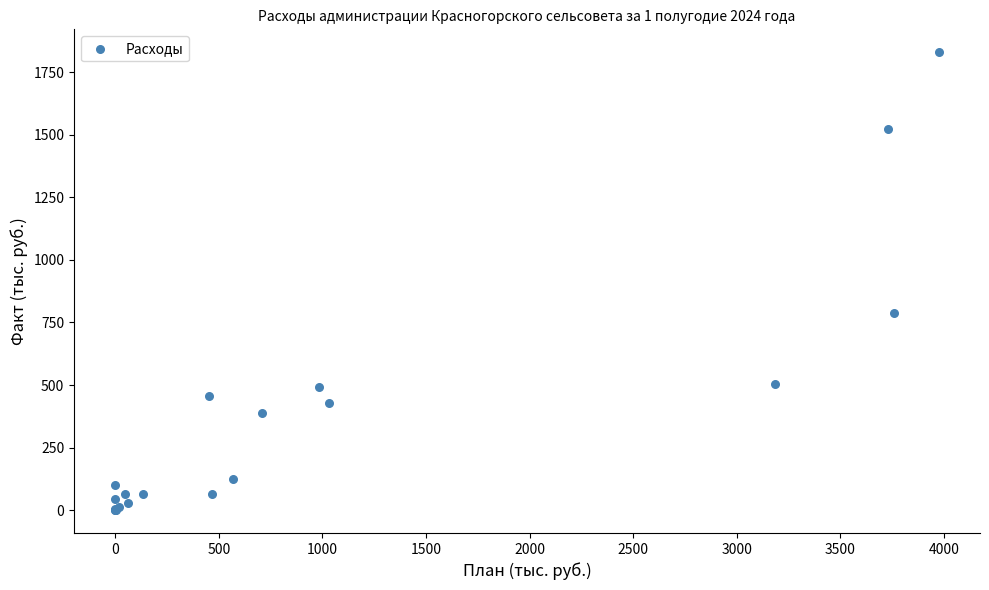

What Y value in the scatter plot is closest to 915?

787.1